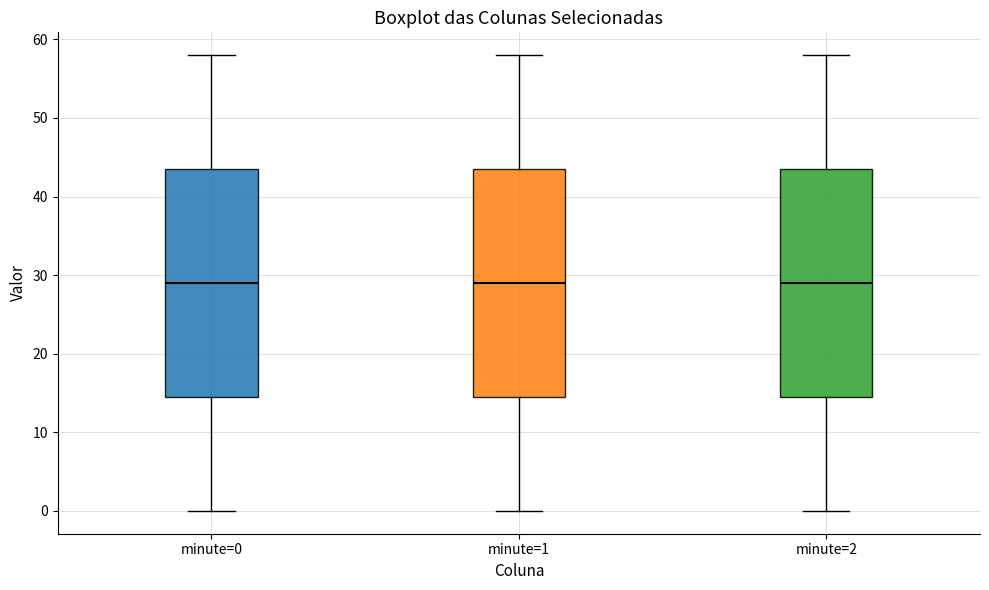

Reading left to right, read every box against the y-axis: the position of its median line, the range the box covers, and the ends of its whiskers. The values are not printed on the chart, so give them approximately, as read against the axis.

minute=0: median 29, box 15 to 44, whiskers 0 to 58
minute=1: median 29, box 15 to 44, whiskers 0 to 58
minute=2: median 29, box 15 to 44, whiskers 0 to 58